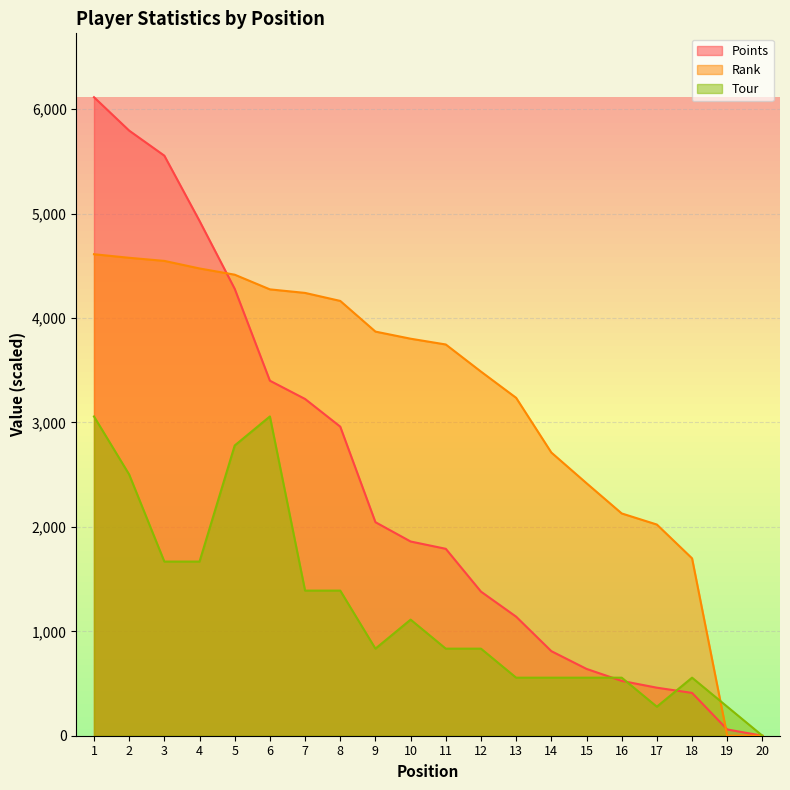

How many times do Points and Tour cross each other?

3